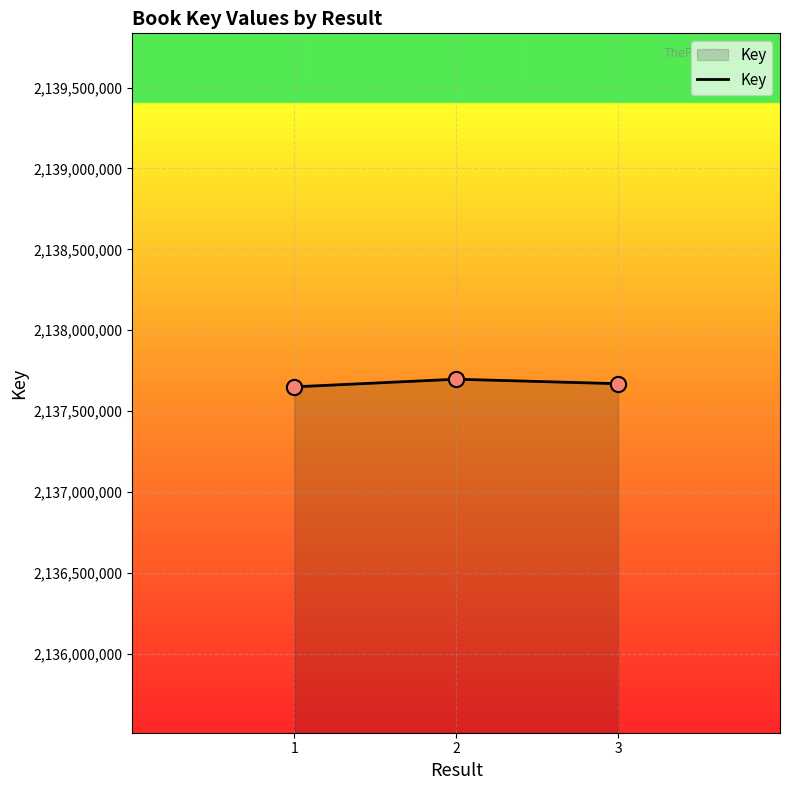

What is the change in value from 1 to 2?

+47312